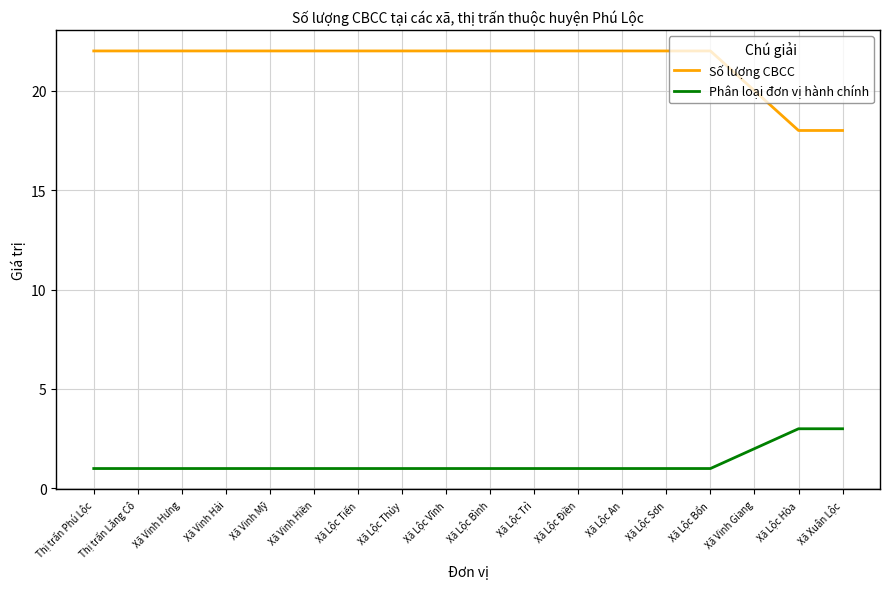

What position from the left is Thị trấn Lăng Cô?

2